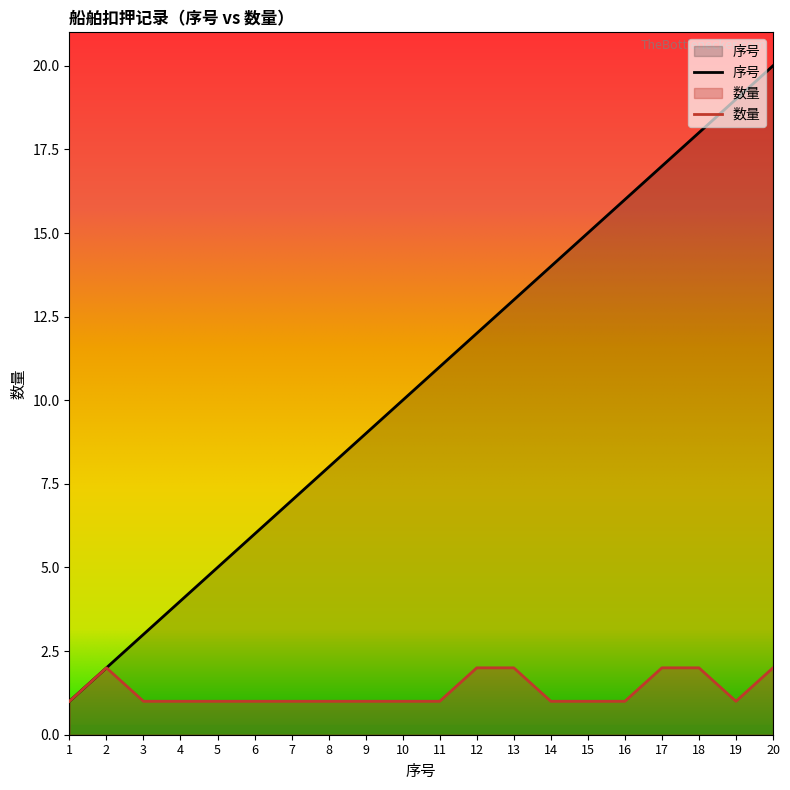

Is it true that 序号 equals 7 at 7?

True